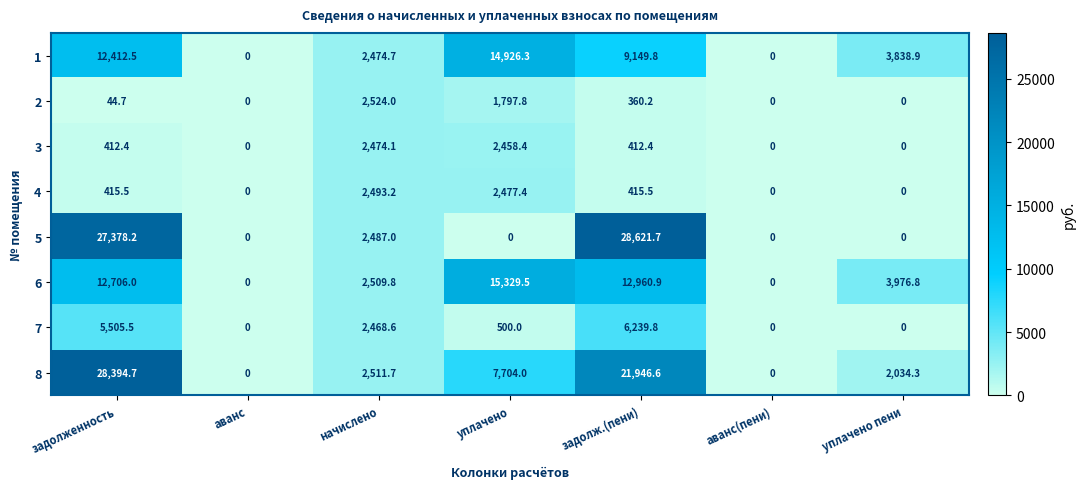

What is the maximum value shown in the chart?

28621.7